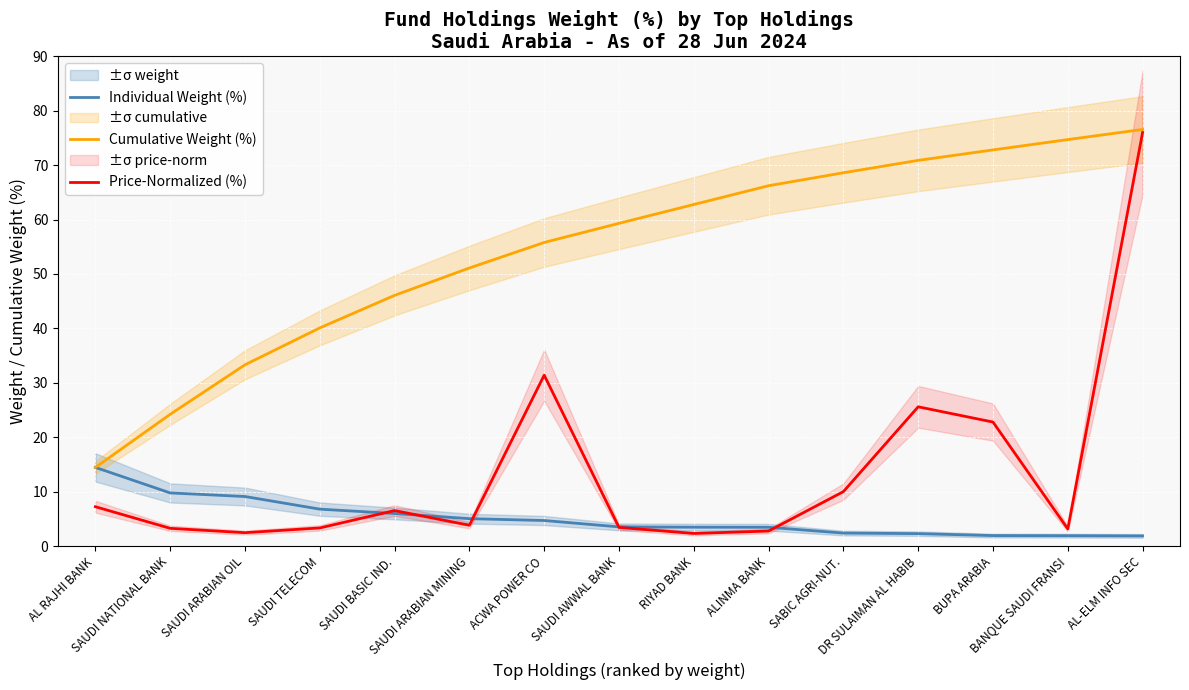

Which has a higher value, SAUDI AWWAL BANK or SAUDI ARABIAN OIL?

SAUDI ARABIAN OIL